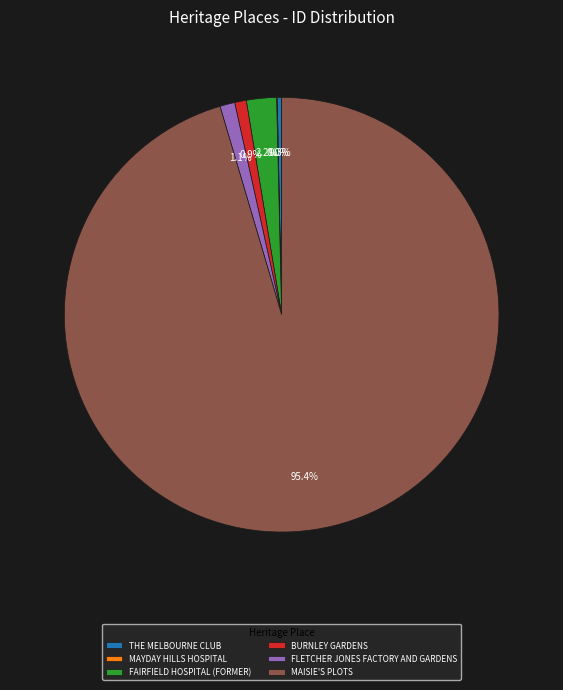

Is there a majority slice in this chart?

Yes